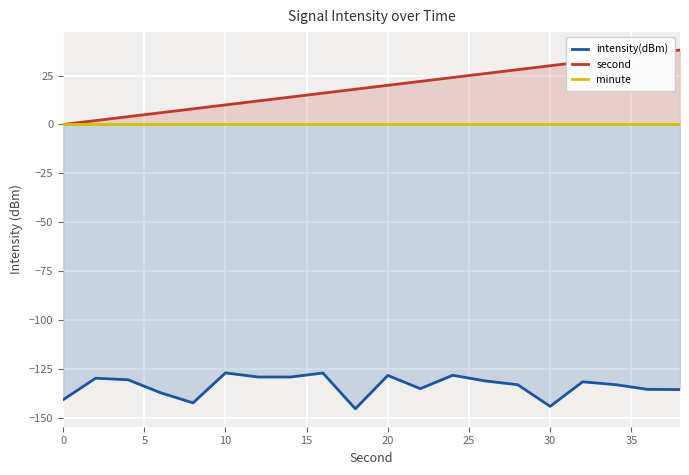

What is the value of the intensity(dBm) point at the 1st from the left?

-140.5